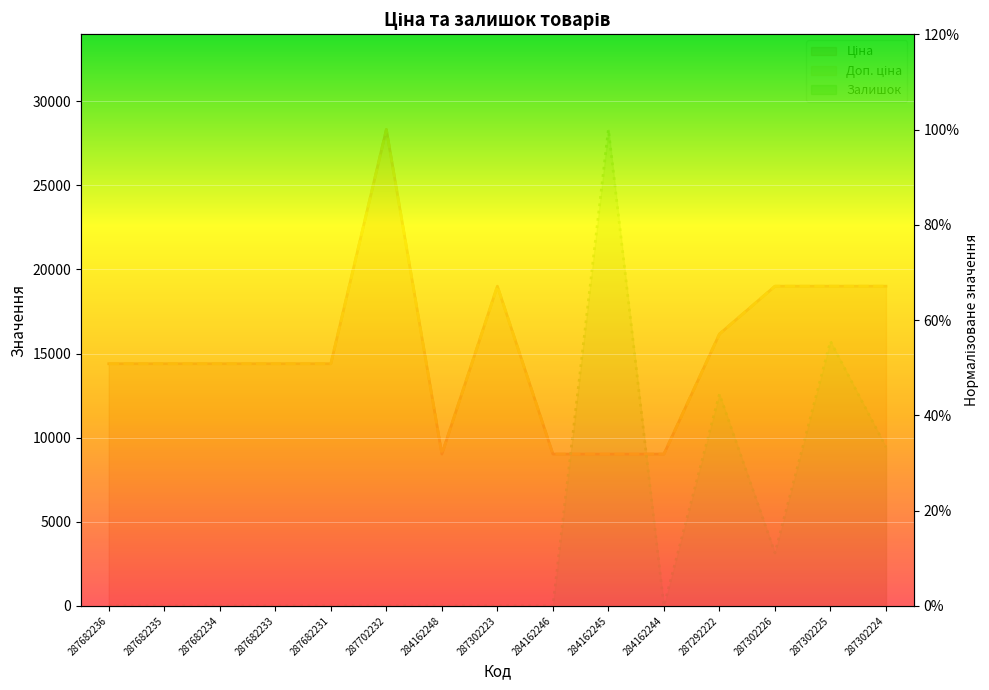

Which has a higher value, 287302226 or 284162244?

287302226